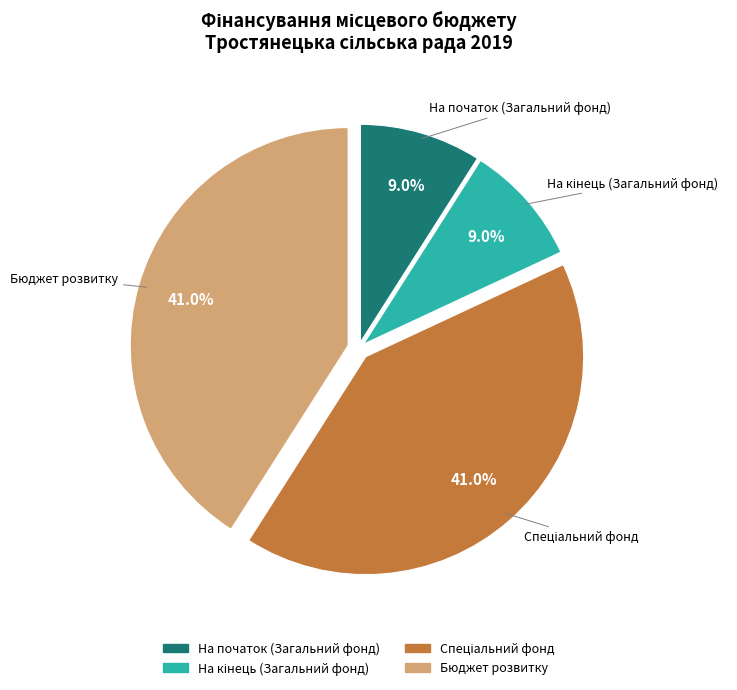

Combined, what portion of the pie is На початок (Загальний фонд) and Бюджет розвитку?

50.0%